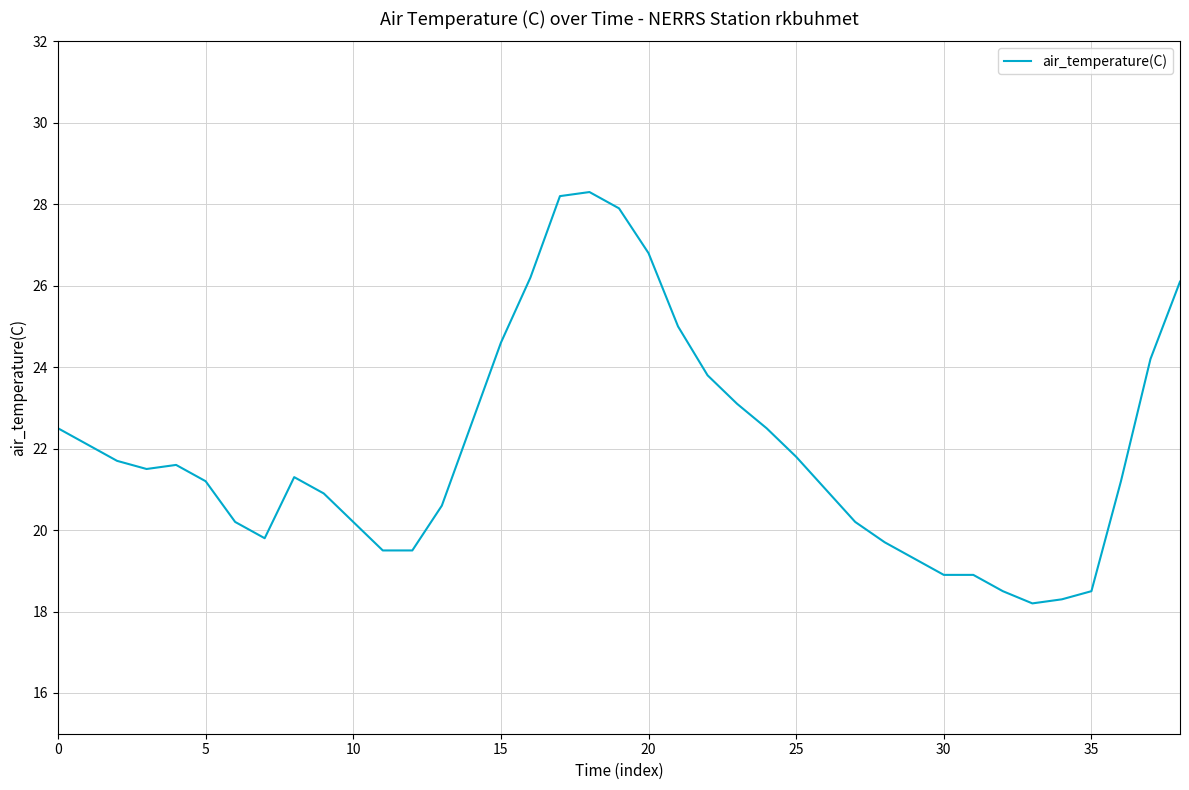

Reading left to right, list all the values displayed in this chart.

22.5	22.1	21.7	21.5	21.6	21.2	20.2	19.8	21.3	20.9	20.2	19.5	19.5	20.6	22.6	24.6	26.2	28.2	28.3	27.9	26.8	25.0	23.8	23.1	22.5	21.8	21.0	20.2	19.7	19.3	18.9	18.9	18.5	18.2	18.3	18.5	21.2	24.2	26.1